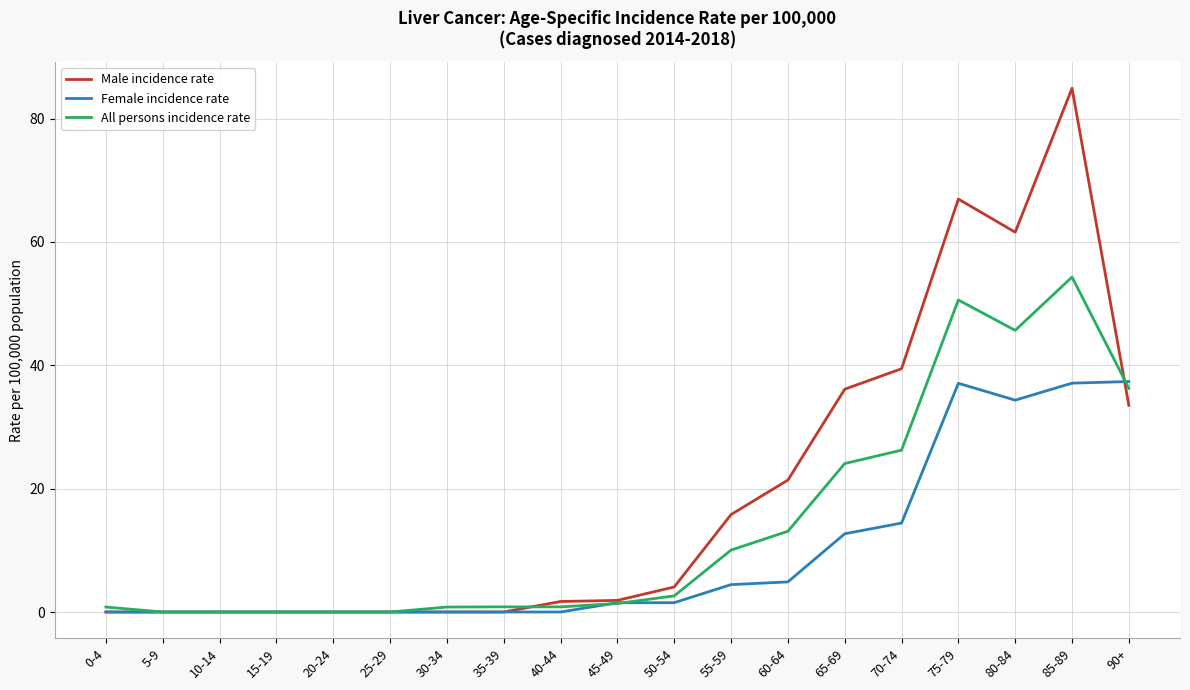

What is the maximum value for Female incidence rate?

37.4